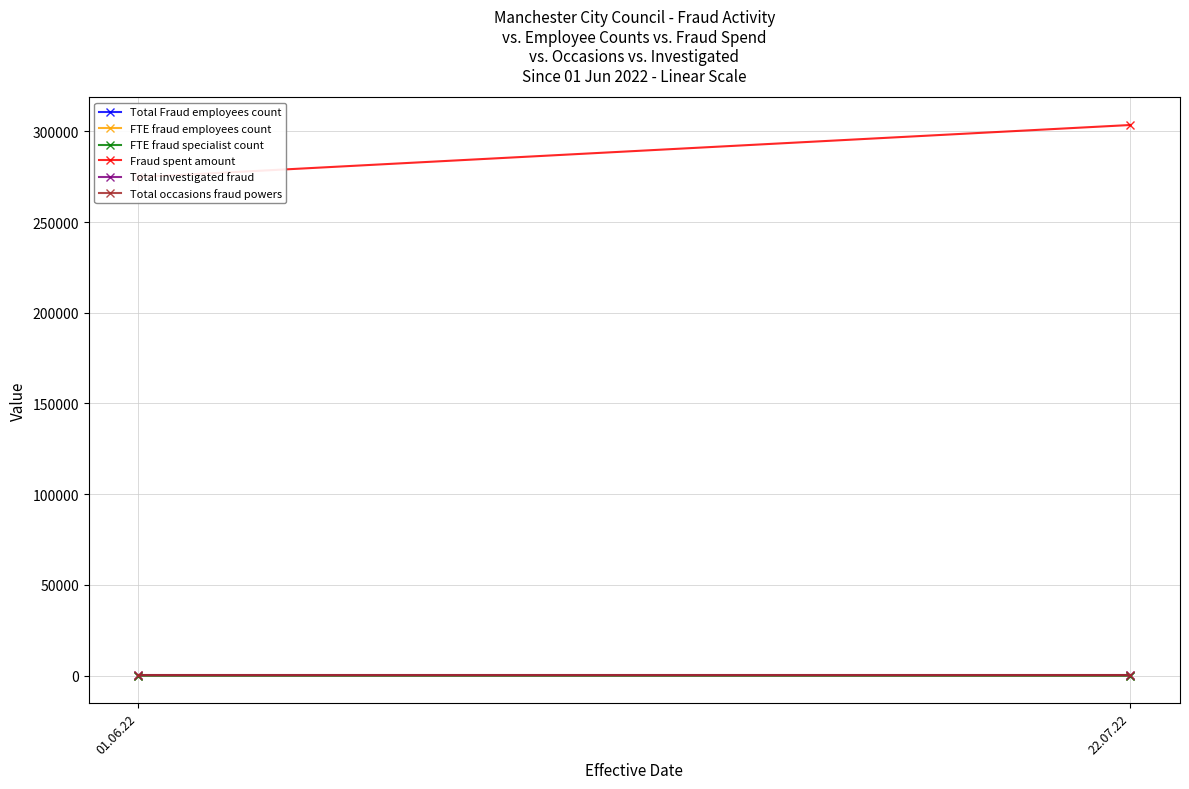

What is the total value across all series at 01.06.22?

275376.0